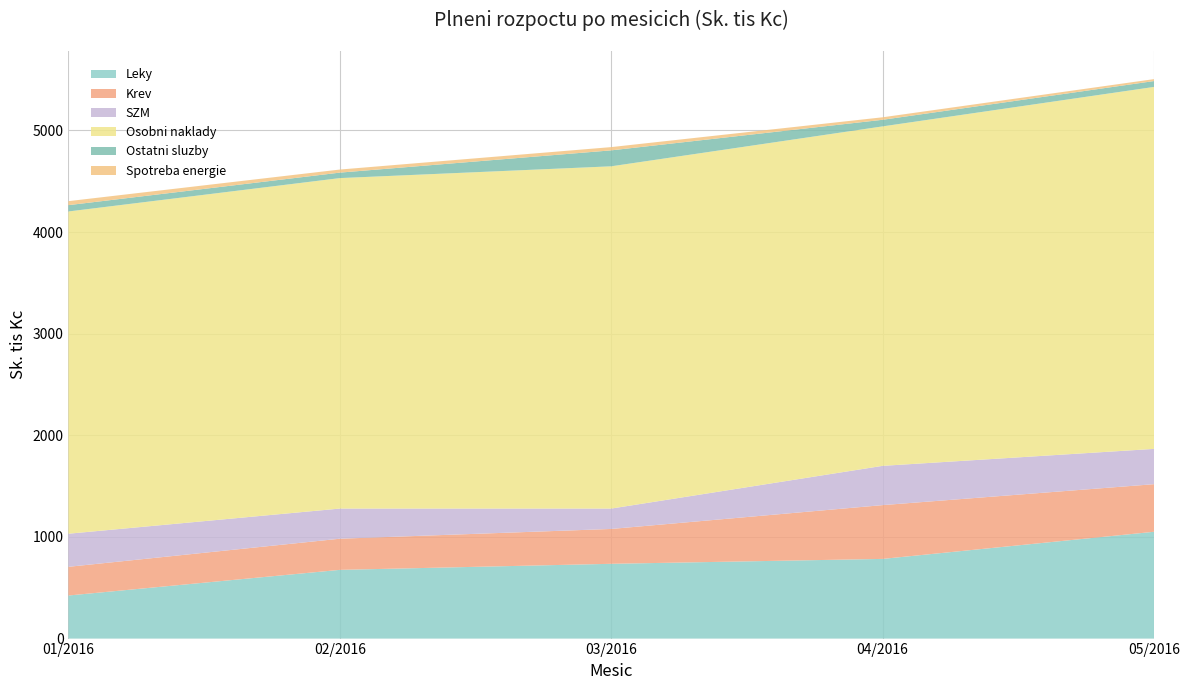

Reading right to left, extract all data points from this chart.

Leky: 05/2016=1050.8	04/2016=783.9	03/2016=735.7	02/2016=676.1	01/2016=423.8
Krev: 05/2016=468.3	04/2016=529.3	03/2016=342.9	02/2016=306.4	01/2016=282.4
SZM: 05/2016=347.3	04/2016=386.3	03/2016=200.5	02/2016=296.6	01/2016=325.6
Osobni naklady: 05/2016=3561.3	04/2016=3340.0	03/2016=3367.5	02/2016=3251.5	01/2016=3170.6
Ostatni sluzby: 05/2016=57.7	04/2016=64.9	03/2016=157.0	02/2016=53.9	01/2016=62.1
Spotreba energie: 05/2016=19.0	04/2016=24.6	03/2016=32.0	02/2016=30.3	01/2016=39.4